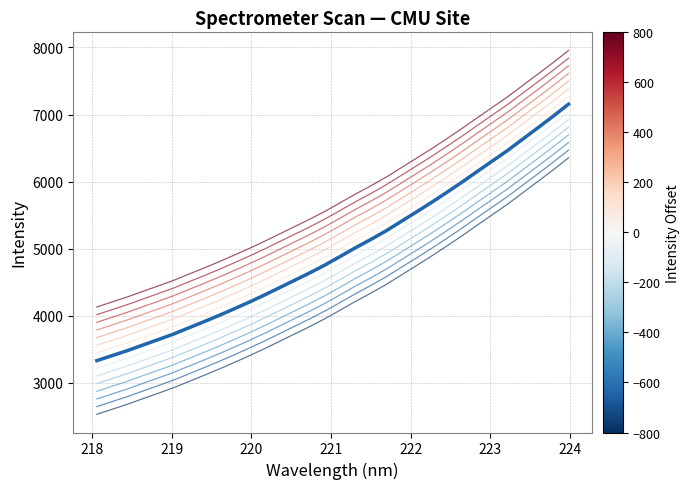

Which series has the largest range (max minus min)?

Offset -457